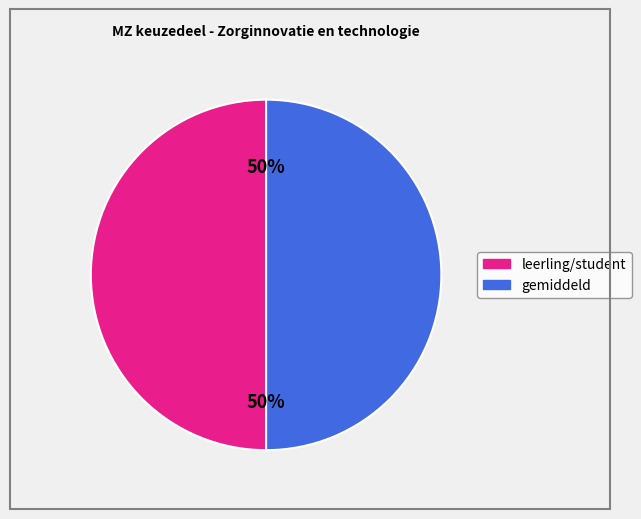

To the nearest percent, what is the average slice percentage?

50%